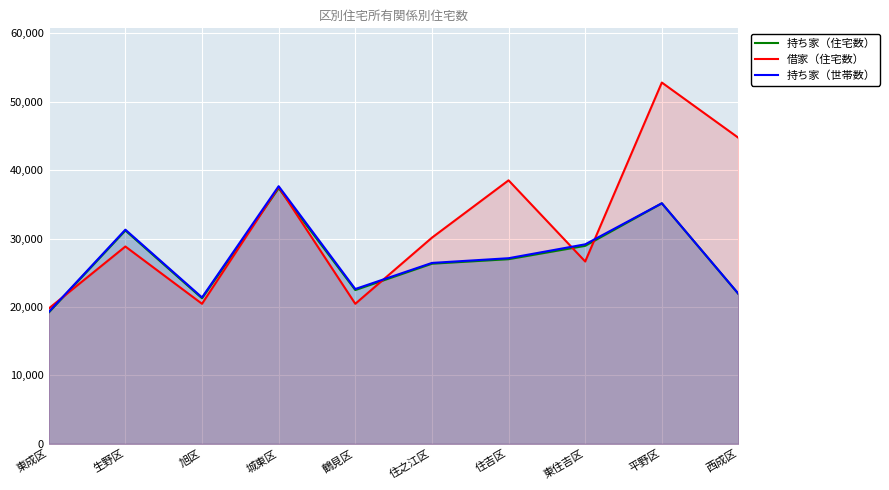

Which series ends up on top after the final intersection of 持ち家（世帯数） and 借家（住宅数）?

借家（住宅数）